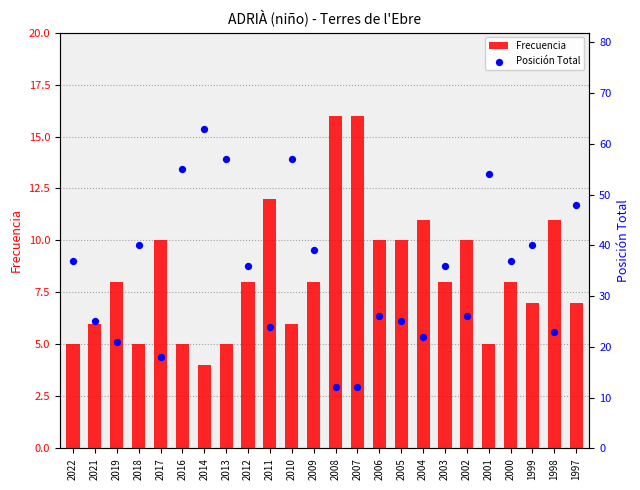

At which category is the sum across all series the highest?

2014